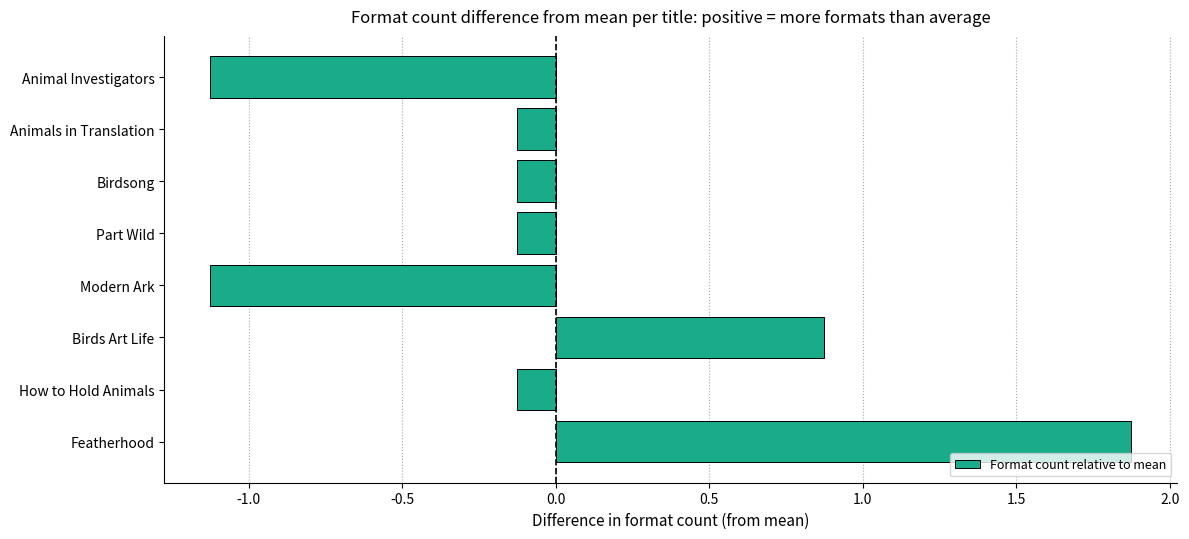

The chart shows a value of 1.5 at Birds Art Life. True or false?

False